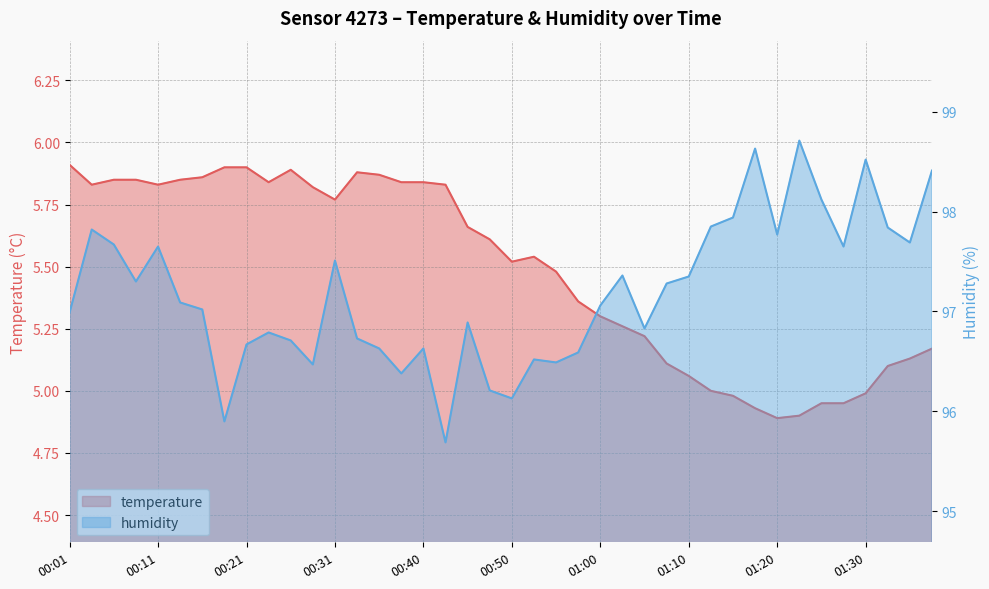

Which series has the largest total across all categories?

humidity